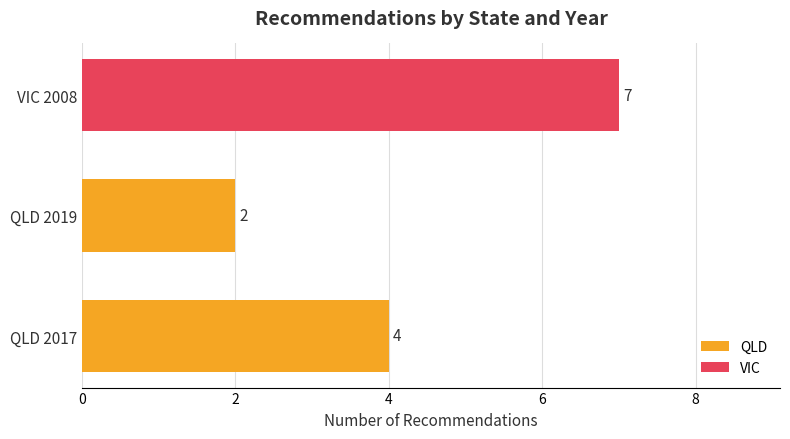

What is the average value of the QLD series?

3